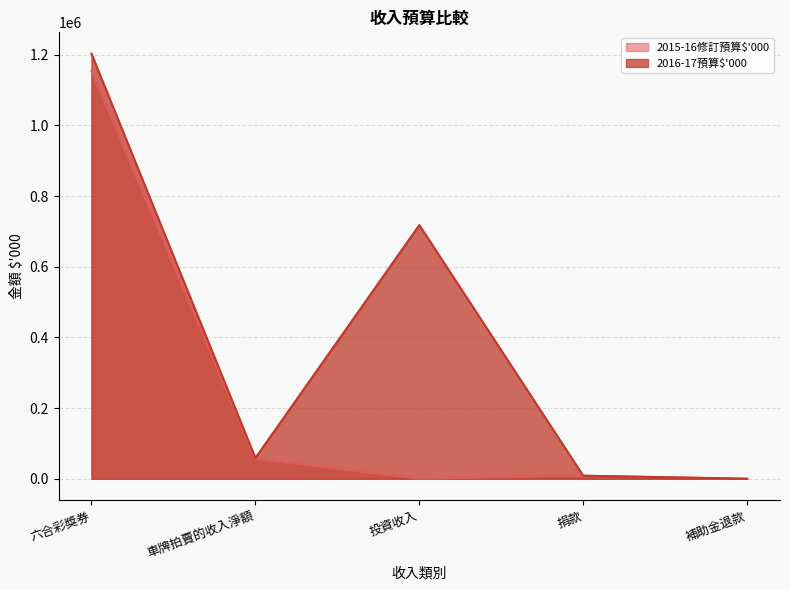

What is the highest value of the 2015-16修訂預算$'000 series?

1154017